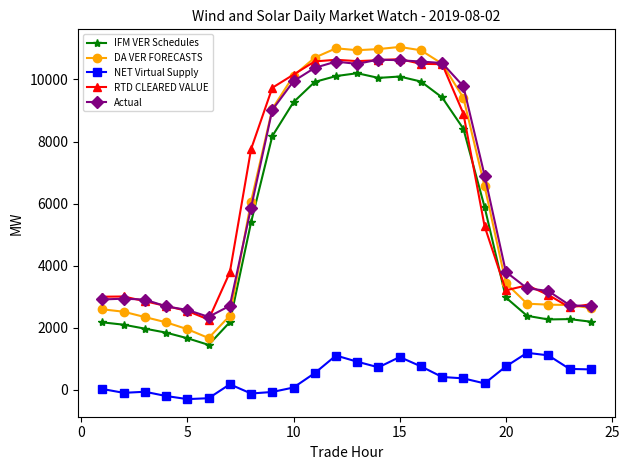

Which series has the widest spread of values?

DA VER FORECASTS